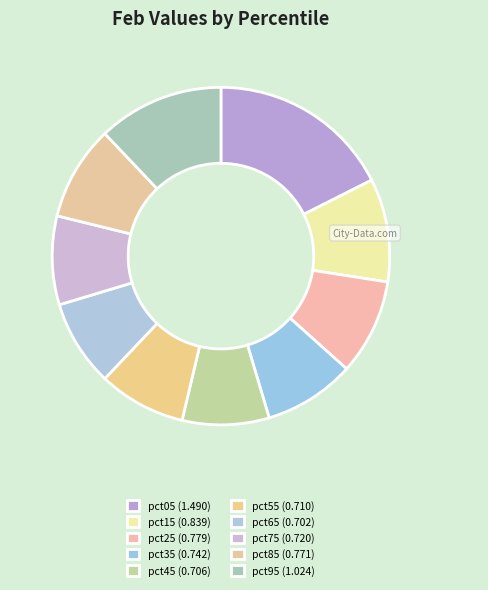

To the nearest percent, what portion does pct65 represent?

8%